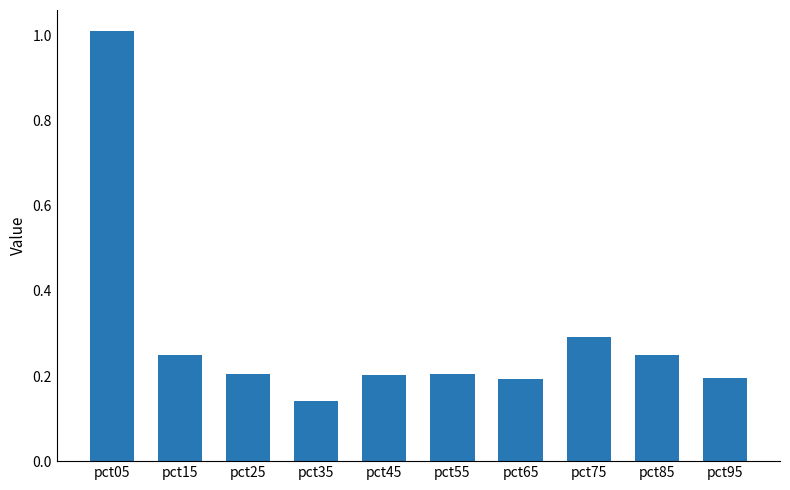

The chart shows a value of 0.1 at pct65. True or false?

False